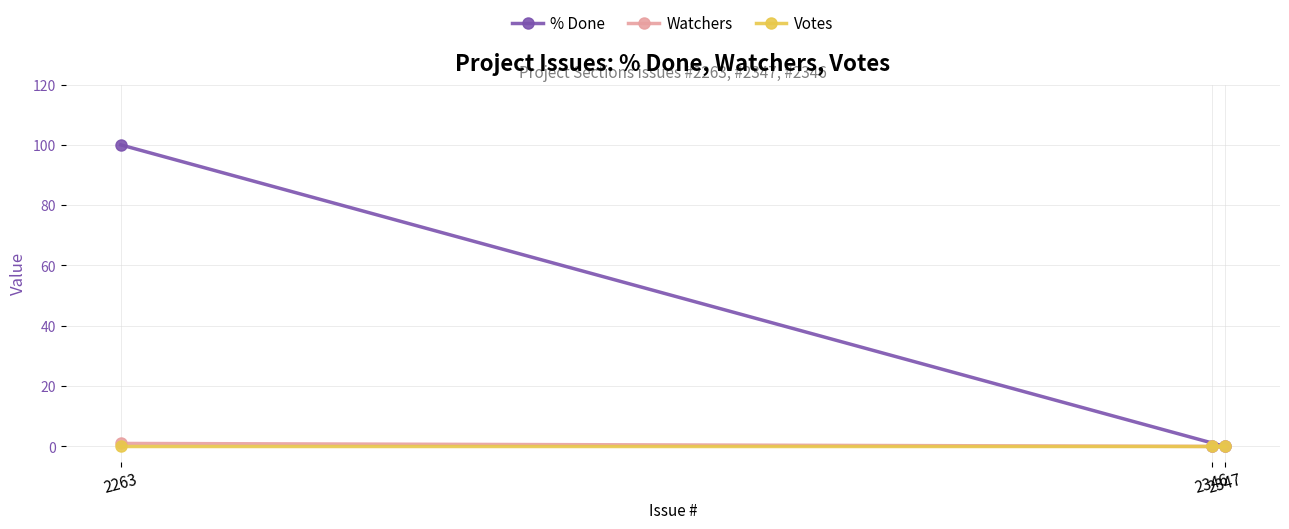

What is the sum of all % Done values?

100